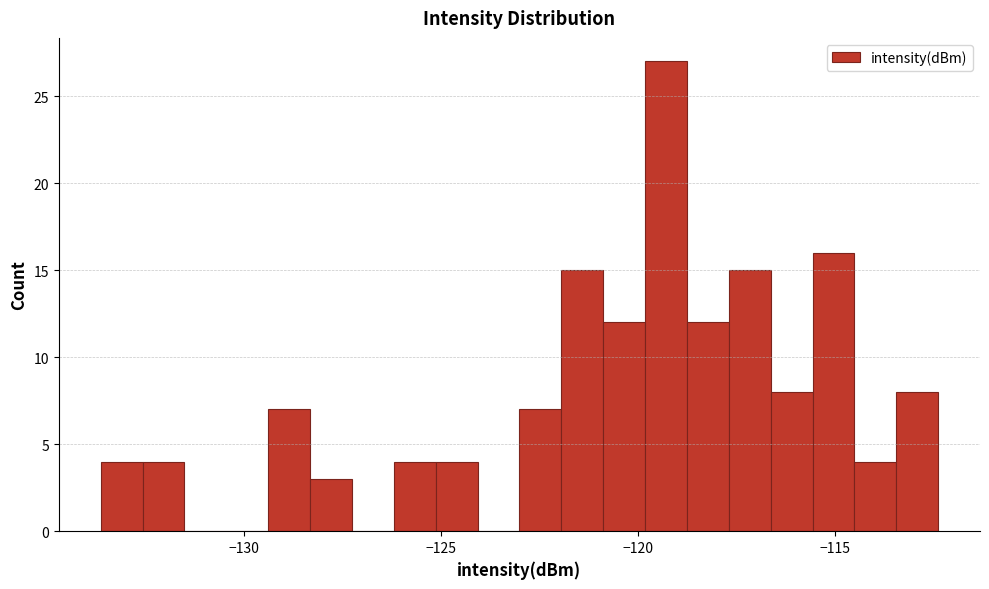

Around what value on the x-axis is the tallest bar? Give the approximate position of its centre, as read against the axis.

-119.5